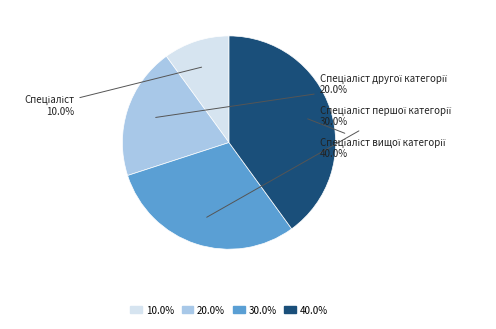

Does any single category account for the majority?

No